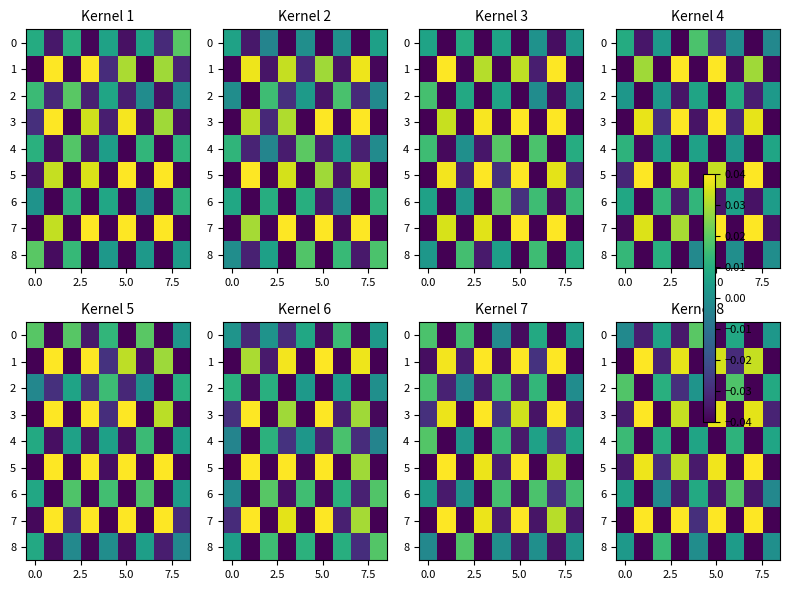

How many negative values does the 1 series have?

5